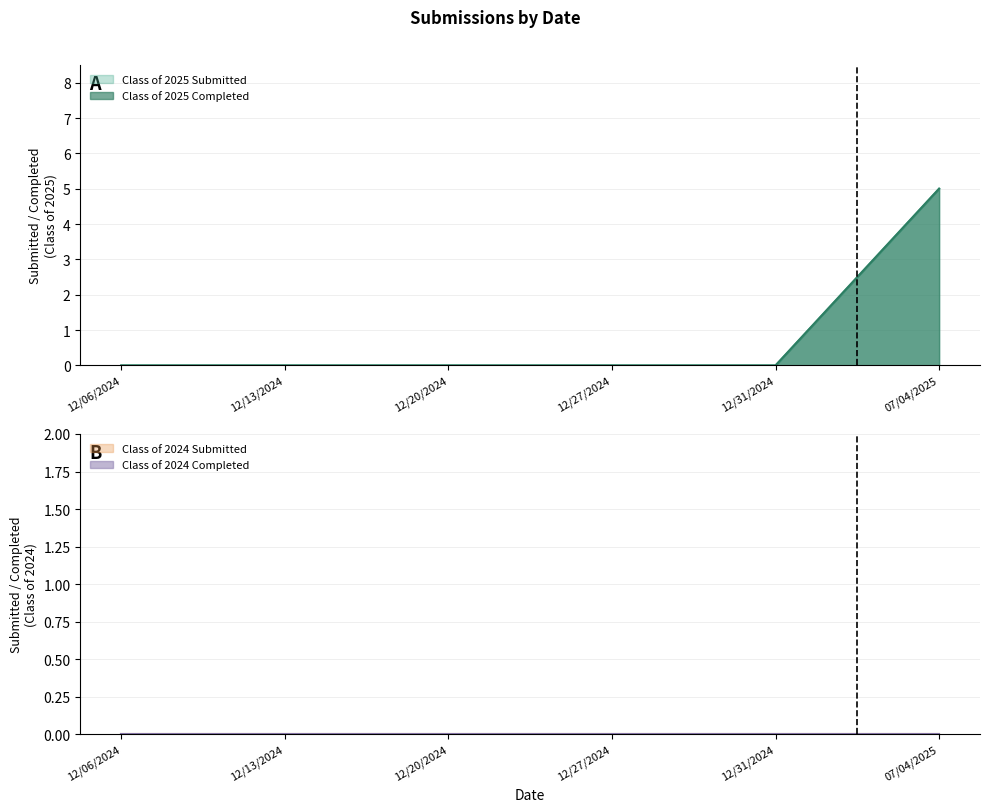

Where is Class of 2025 Completed nearest to the value 2?

12/06/2024